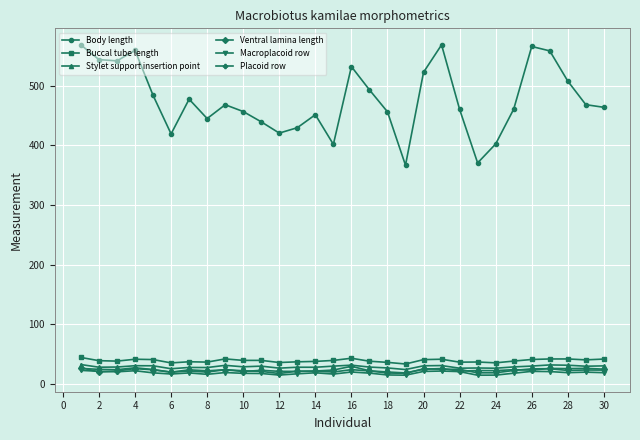

What is the sum of all Ventral lamina length values?

683.0